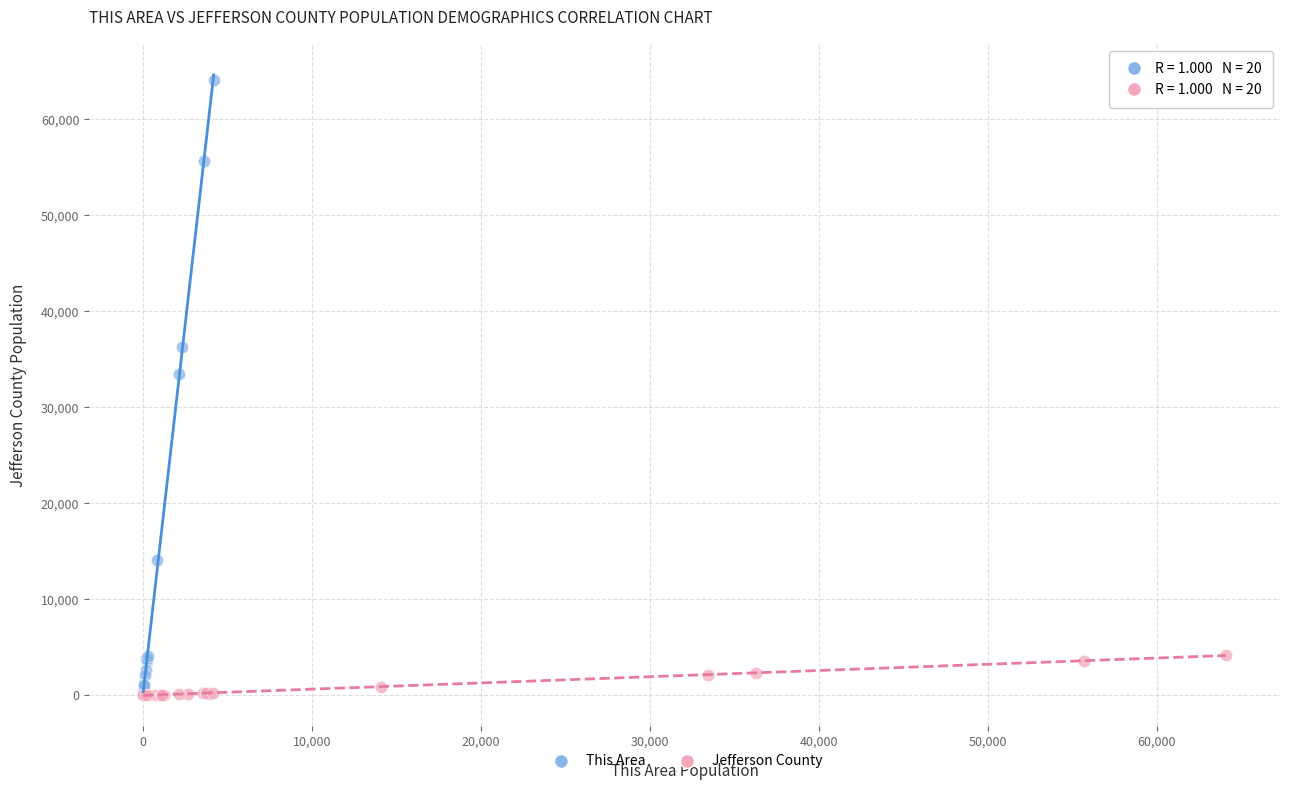

Which series contains the highest Y value?

This Area